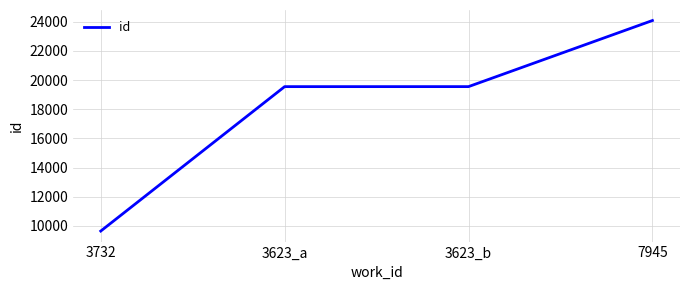

What is the change in value from 3623_a to 3623_b?

+1